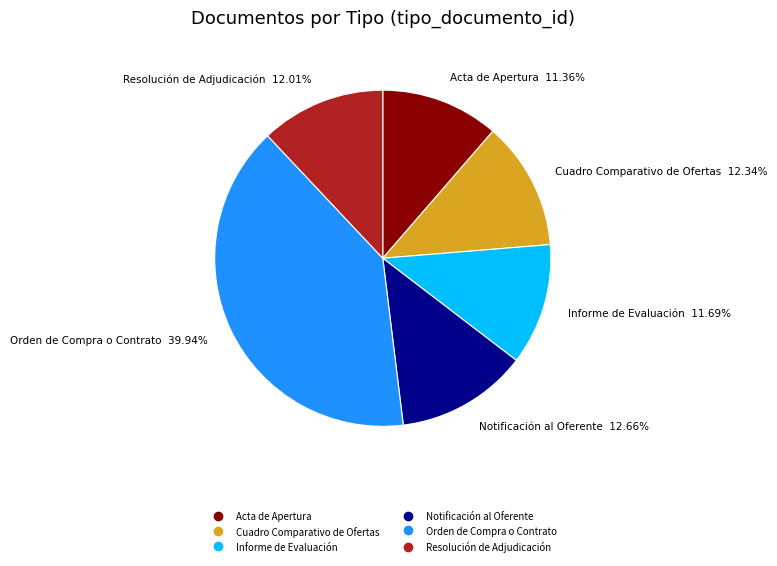

To the nearest percent, what is the combined percentage of Orden de Compra o Contrato and Resolución de Adjudicación?

52%